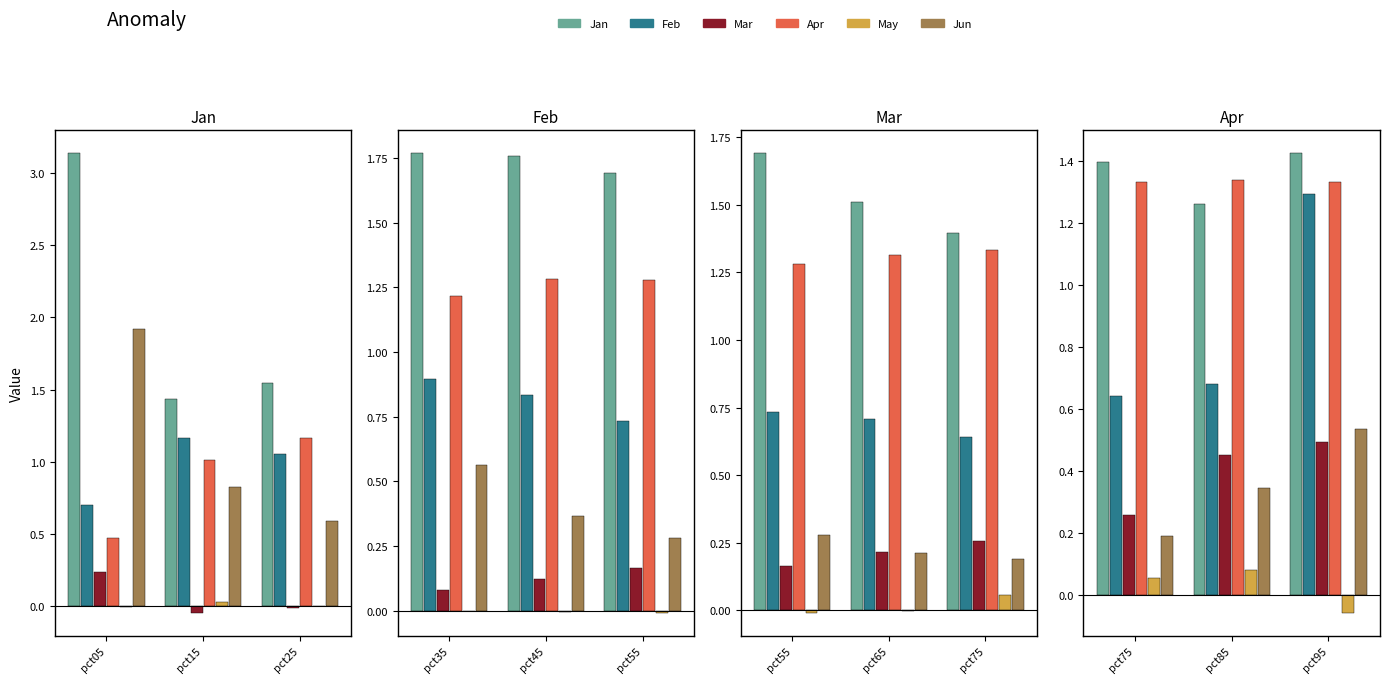

What are all the series names shown in the legend?

Jan, Feb, Mar, Apr, May, Jun